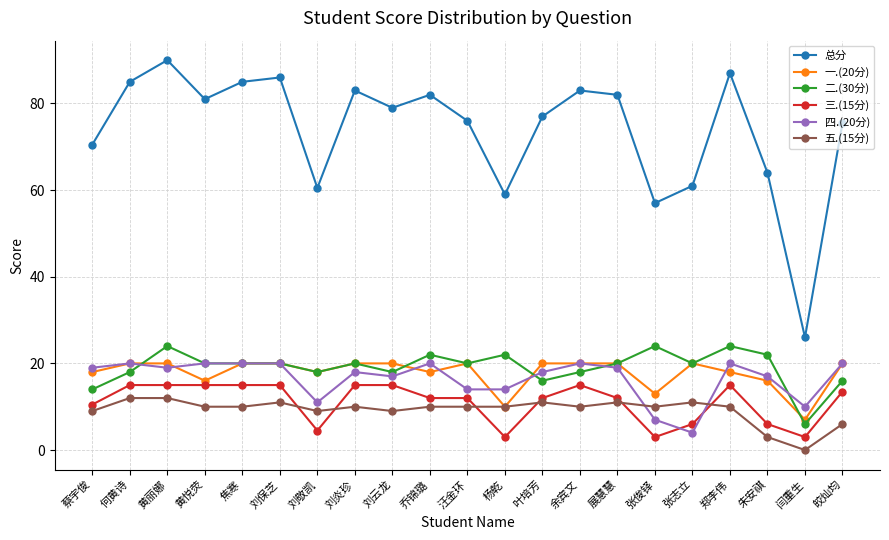

What position from the right is 何黄诗?

20